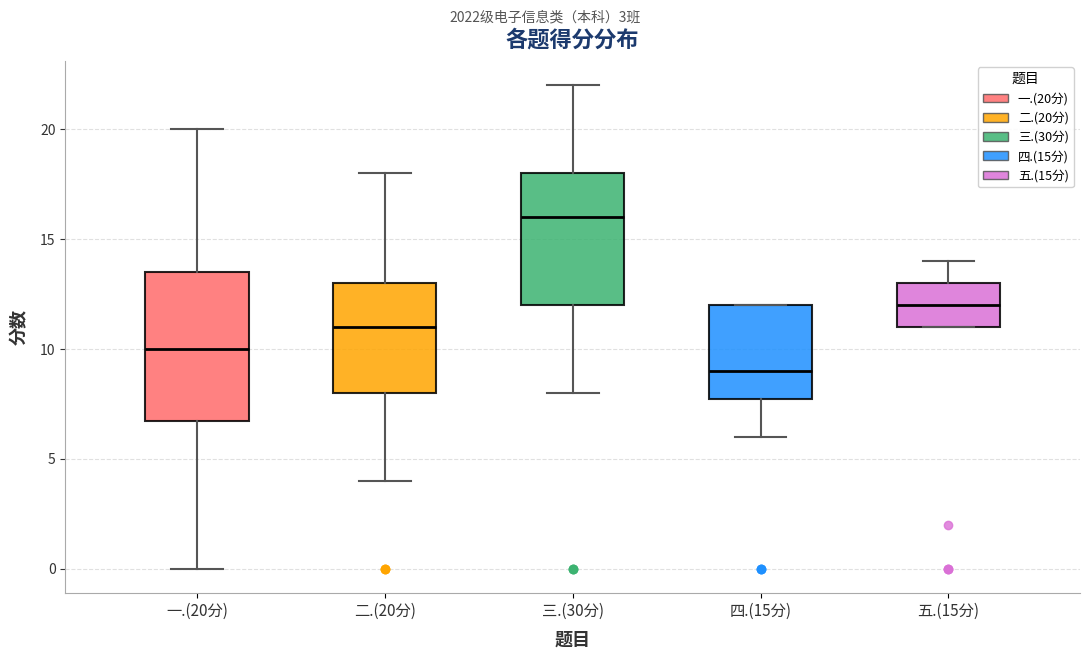

Which box's median line is the lowest?

四.(15分)